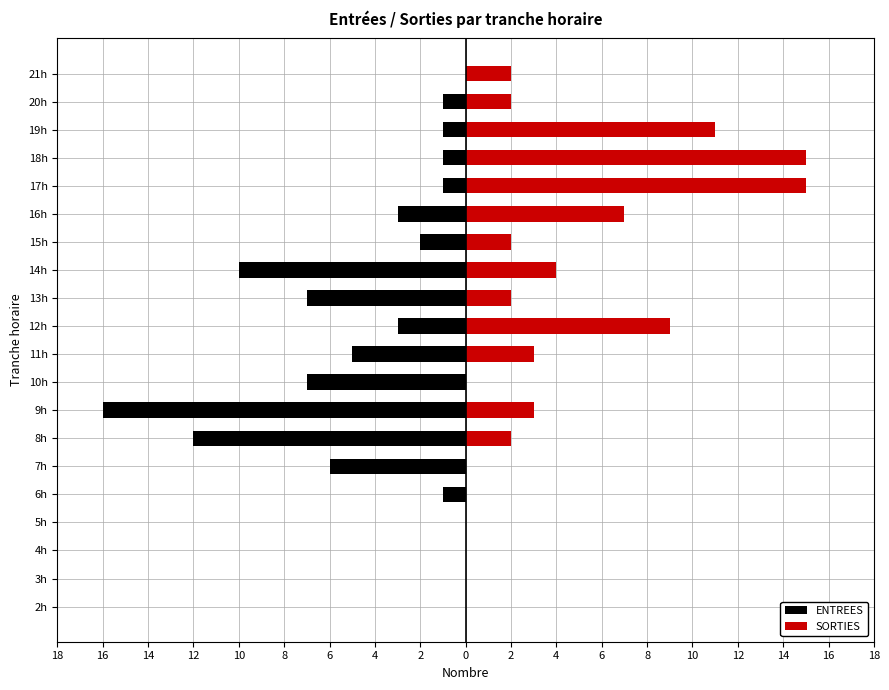

How many groups of bars are there?

20